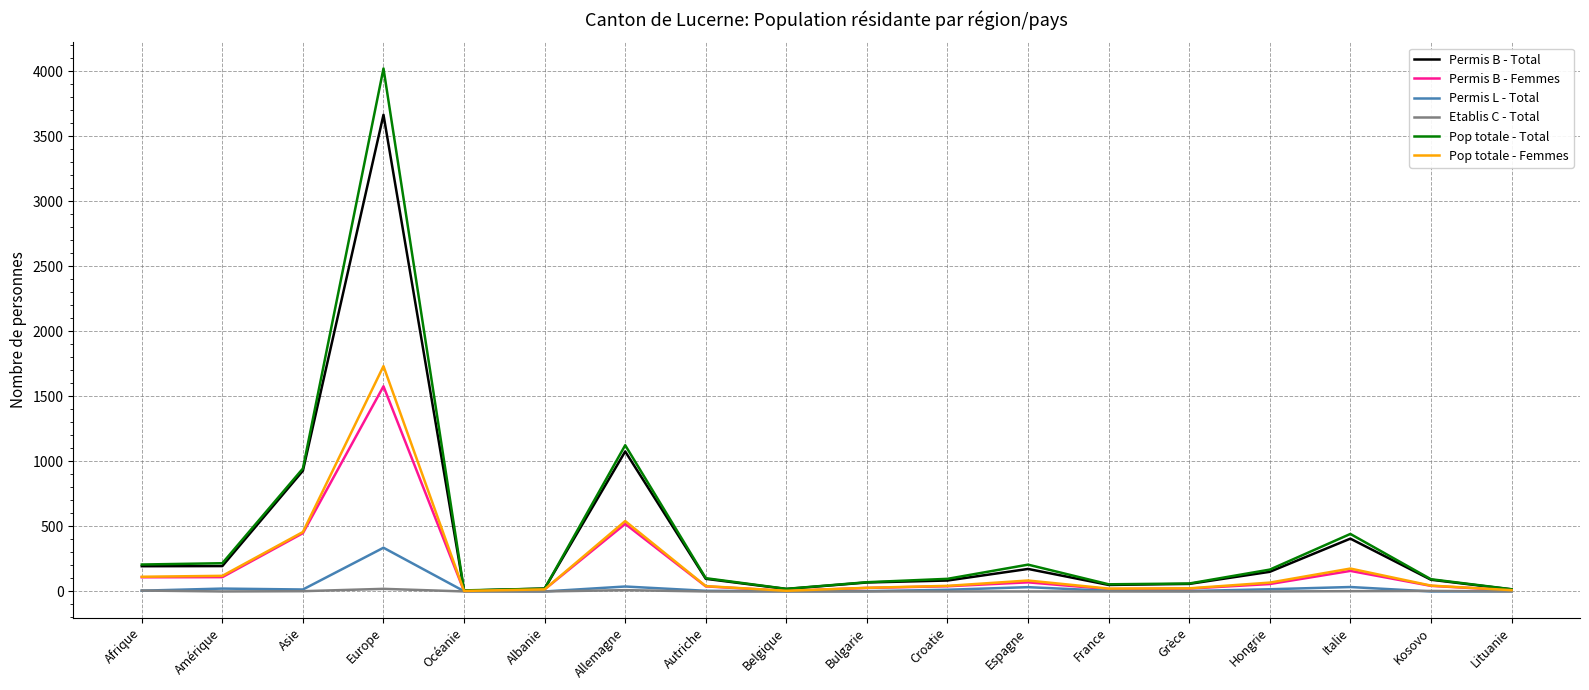

Which series has the widest spread of values?

Pop totale - Total